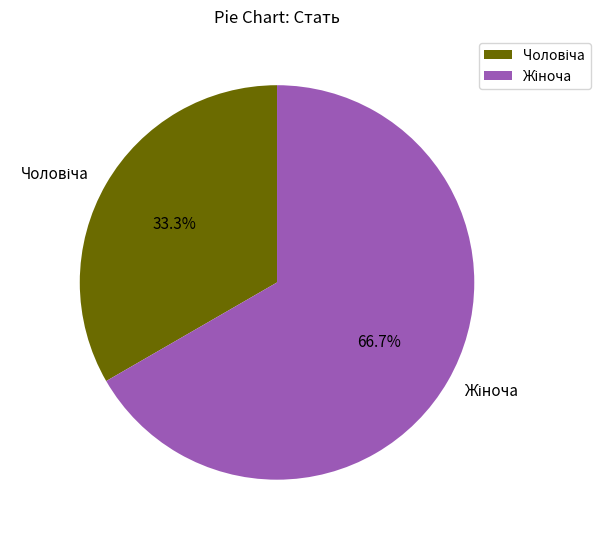

Does any single category account for the majority?

Yes